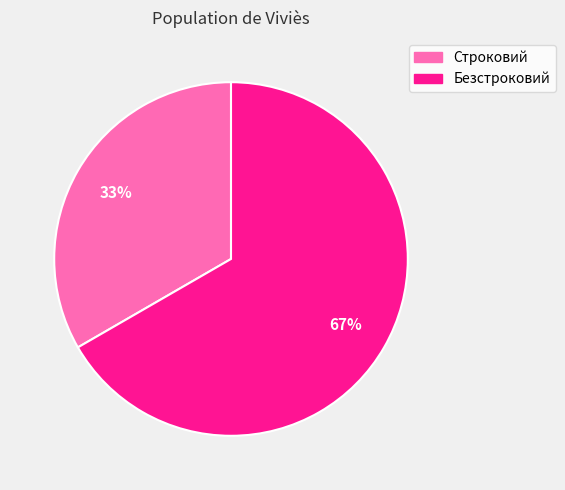

Which has a higher value, Безстроковий or Строковий?

Безстроковий